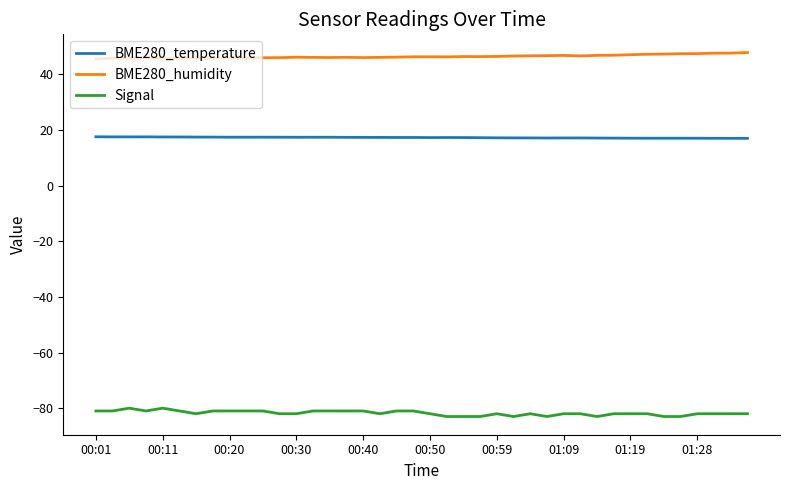

Which series has the largest total across all categories?

BME280_humidity